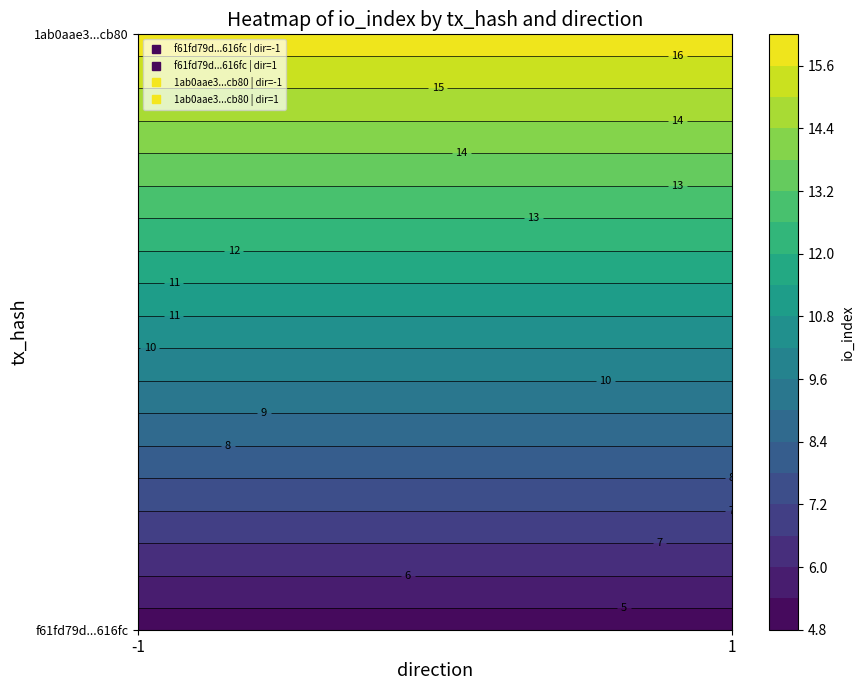

How many f61fd79d43b860353efbd259037e8d3331616fc values are between -1 and 5?

2